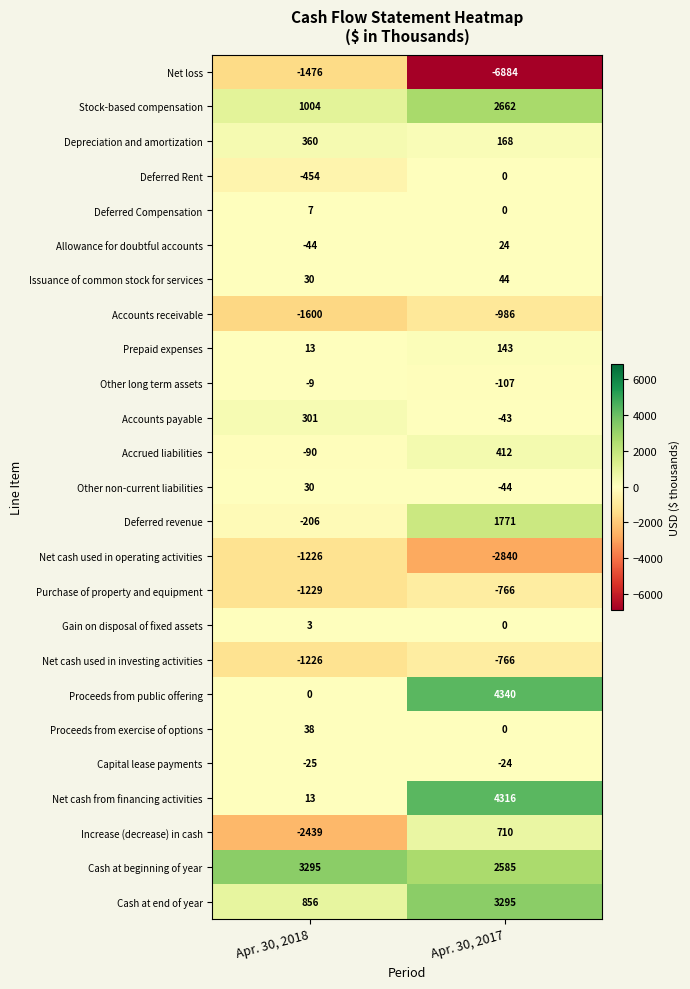

What is the approximate value of Other non-current liabilities at Apr. 30, 2017?

-44